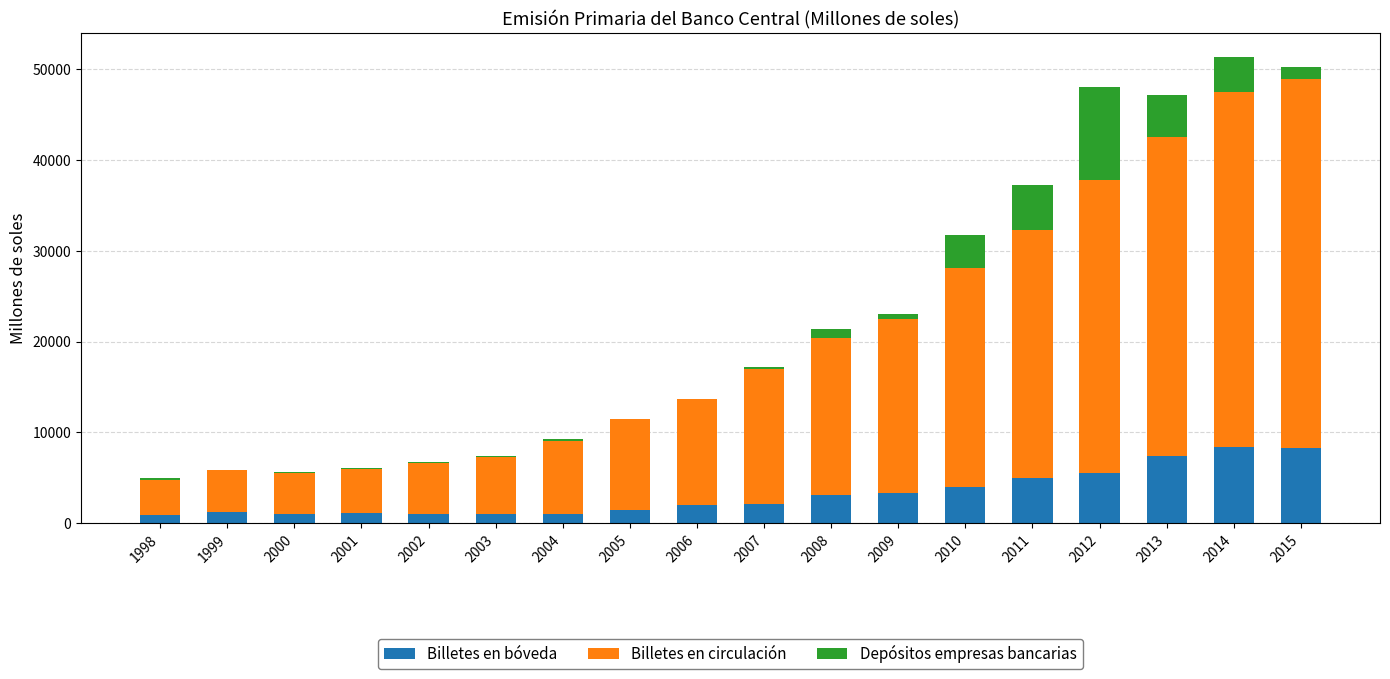

How many values in the Billetes en bóveda series exceed 2141?

9